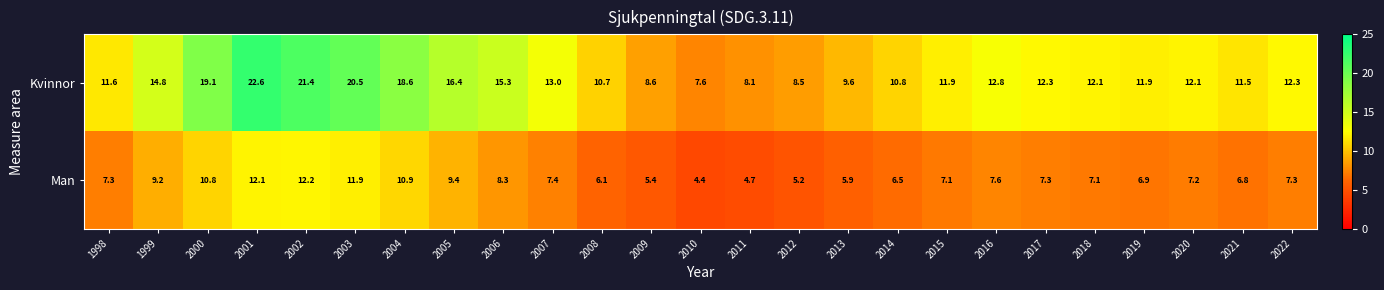

At which category does the chart reach its peak across all series?

2001